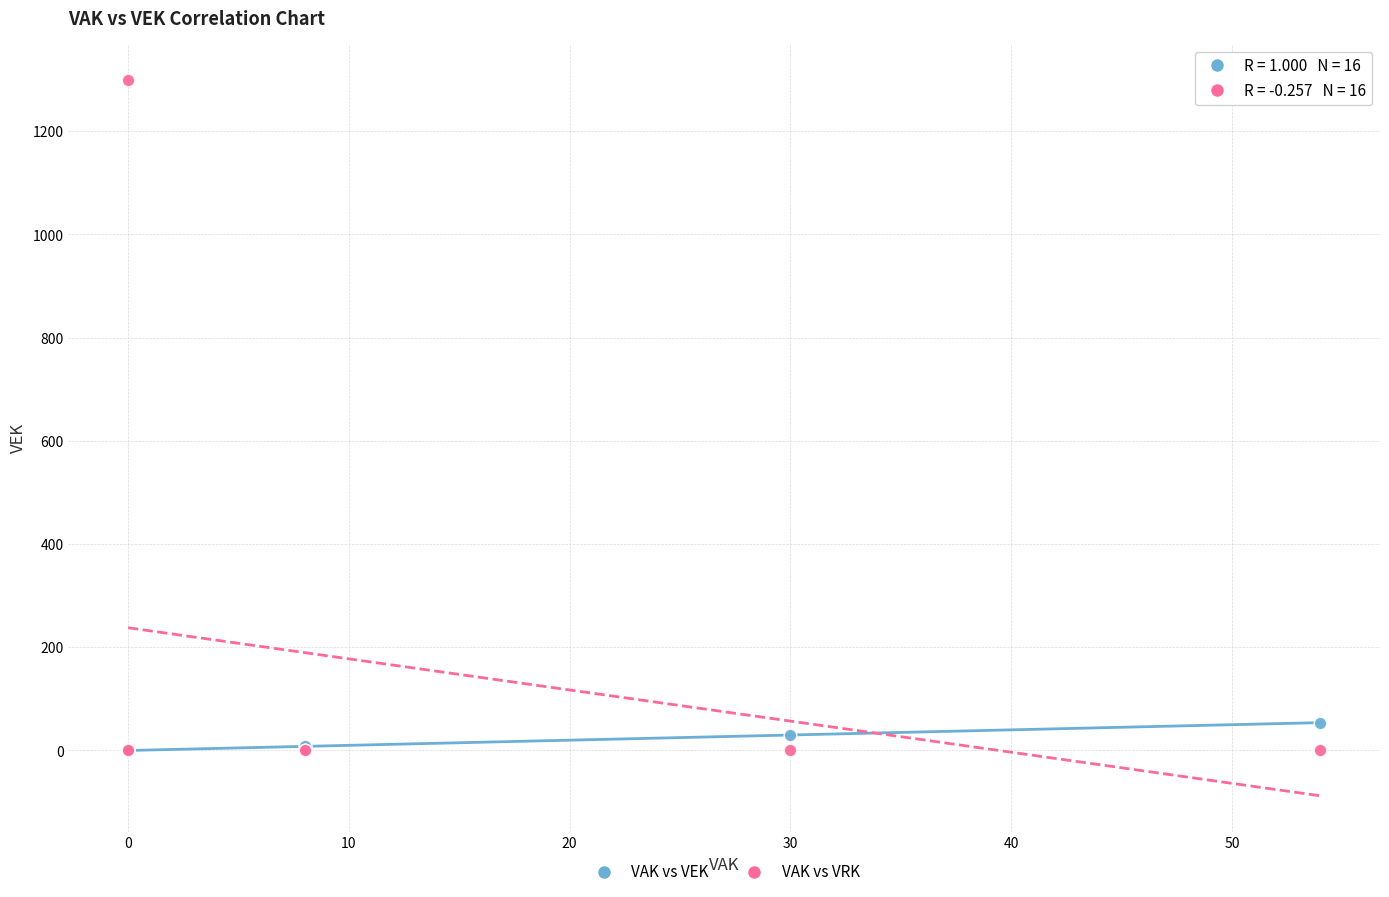

Which series has the largest Y range (max minus min)?

VAK vs VRK